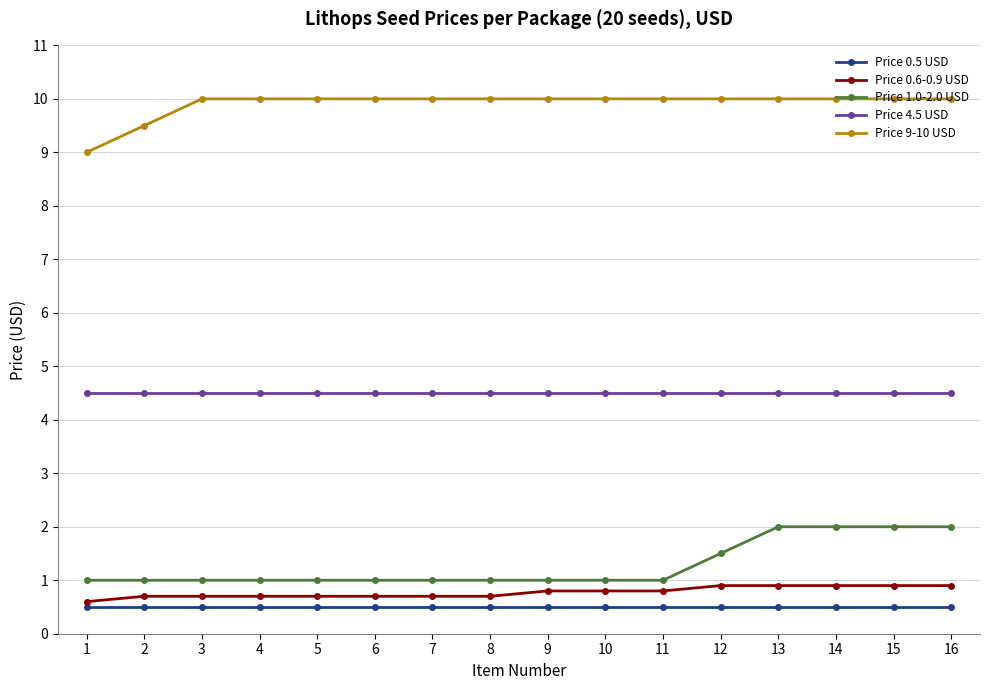

The value of Price 4.5 USD at 1 is 8.1. True or false?

False